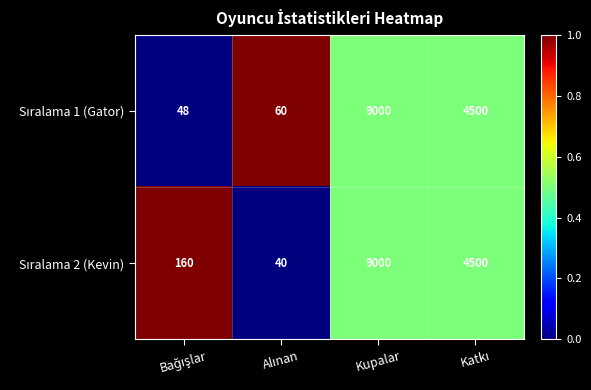

At which category is the sum across all series the highest?

Kupalar